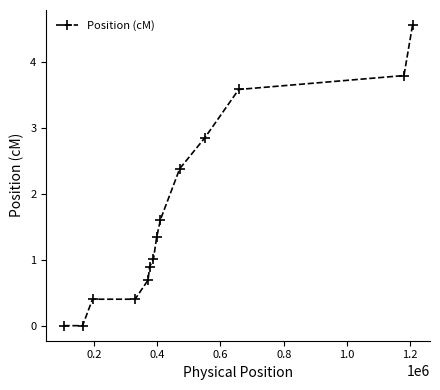

What is the maximum value shown in the chart?

4.6